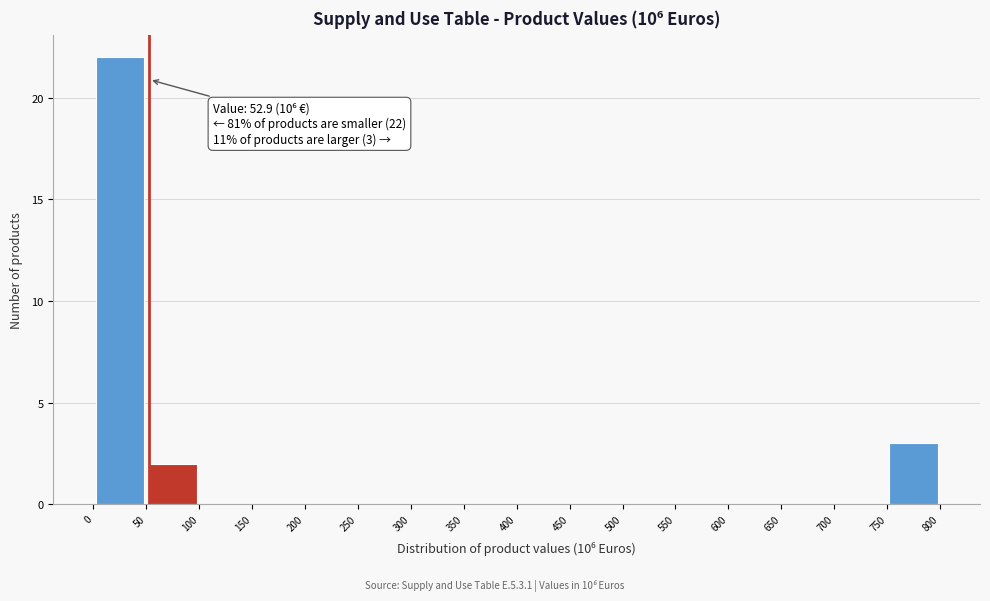

Which range on the x-axis has the tallest bar?

0 to 50